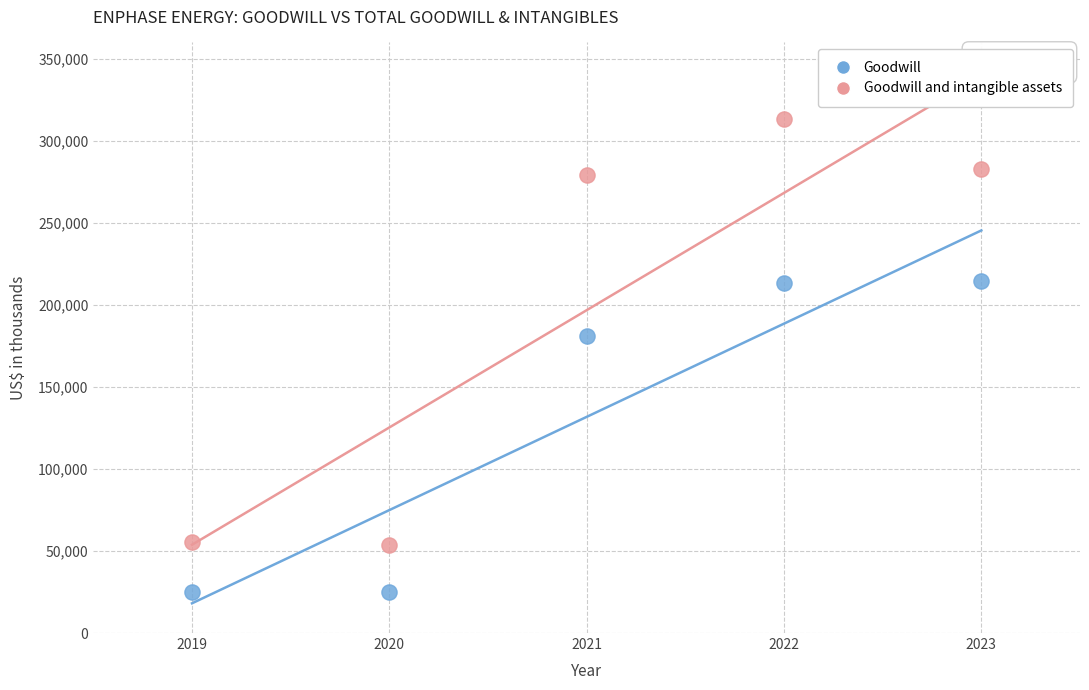

Which series reaches the minimum Y coordinate?

Goodwill